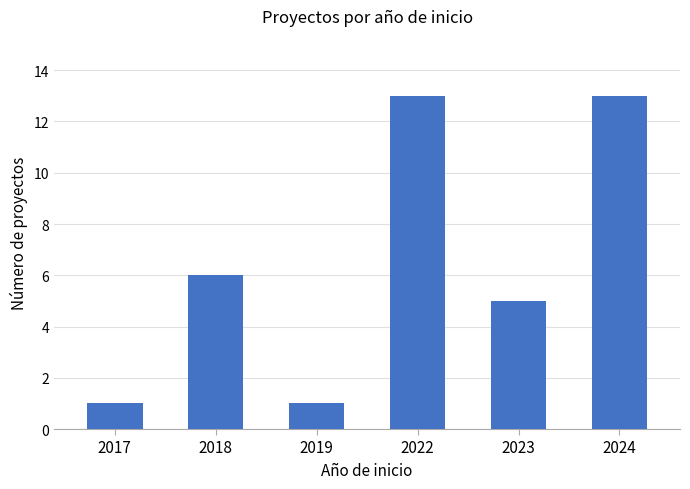

Approximately how many times larger is the value at 2017 compared to 2023?

0.2